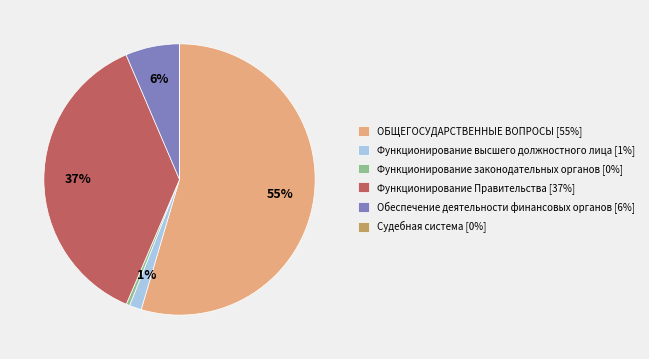

Do Функционирование законодательных органов [0%] and Функционирование Правительства [37%] together represent more than half of the pie?

No